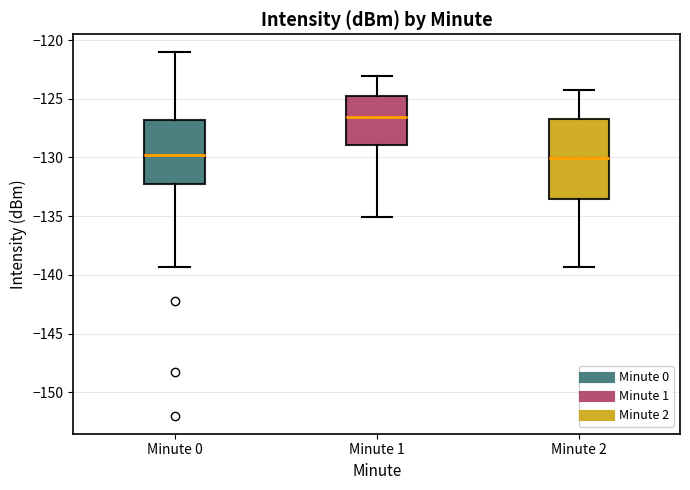

Where is the upper edge of the box for Minute 0 on the y-axis? The values are not printed on the chart, so give them approximately, as read against the axis.

-127.0